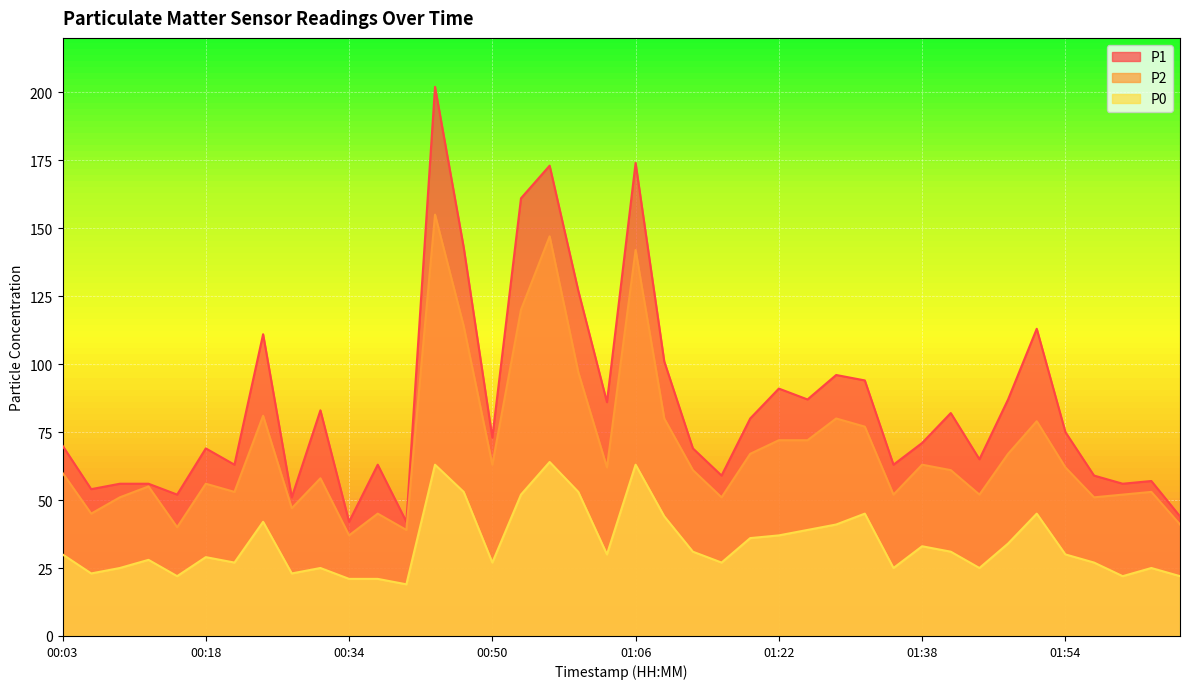

True or false: P2 has a value of 53 at 02:03.

True